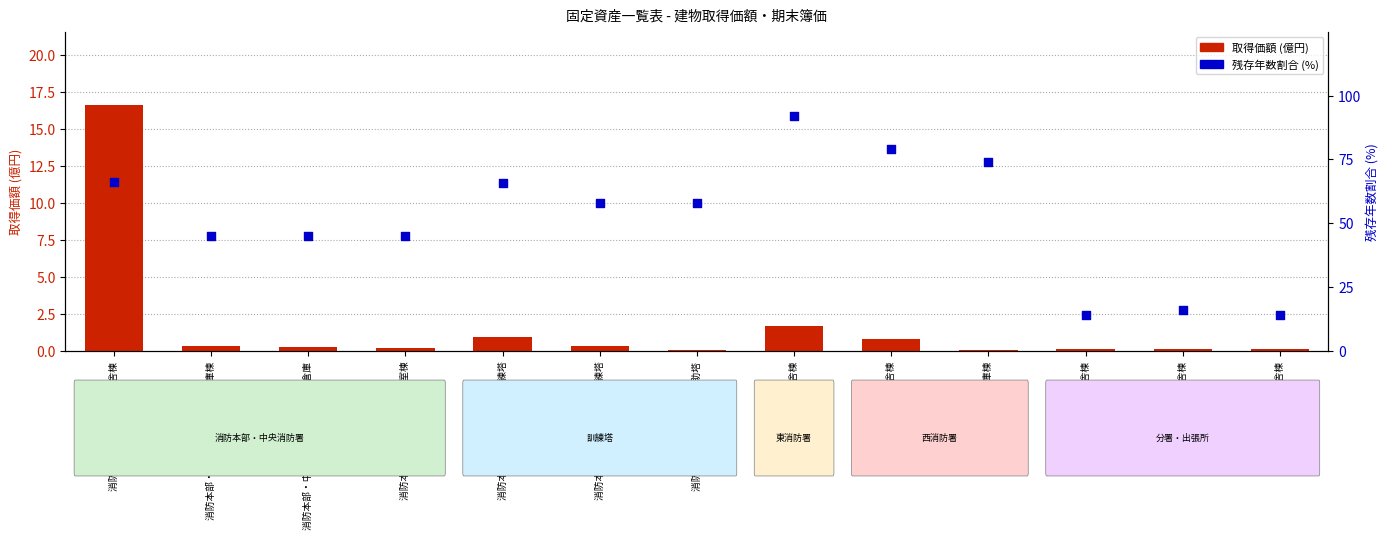

At how many categories does at least one series exceed 50?

7